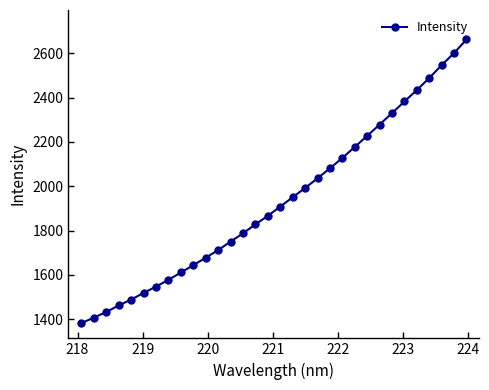

What is the sum of all values?

61916.4